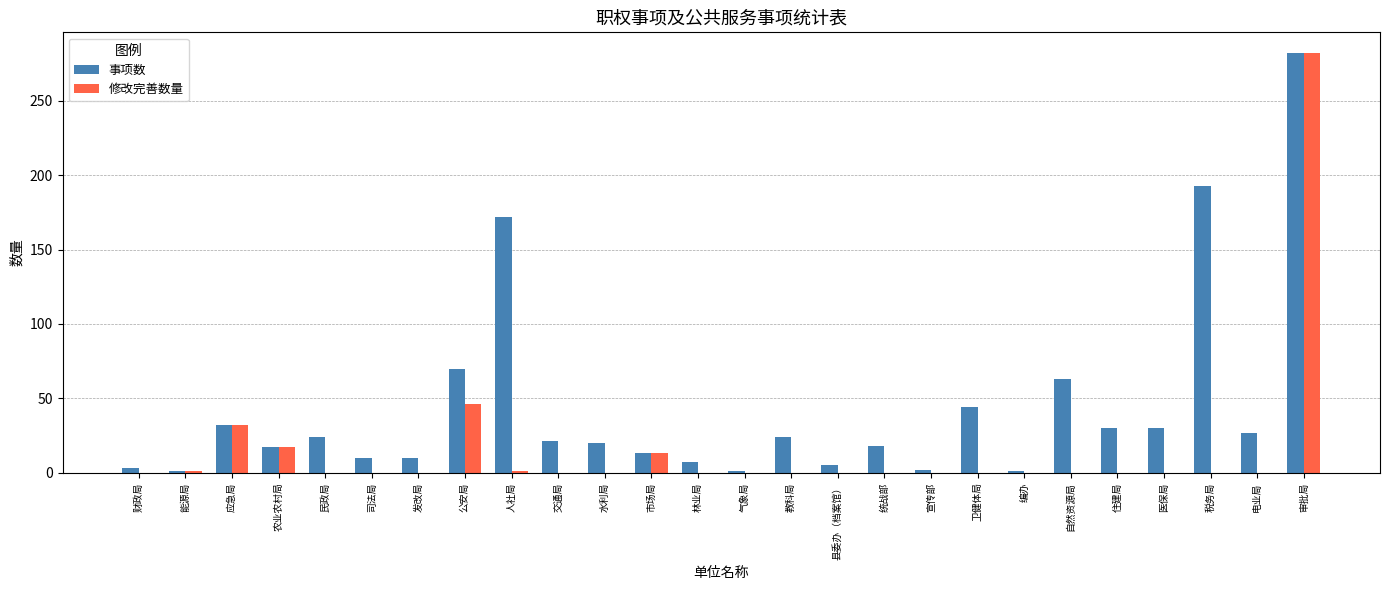

What is the sum of the 事项数 values at 财政局 and 编办?

4